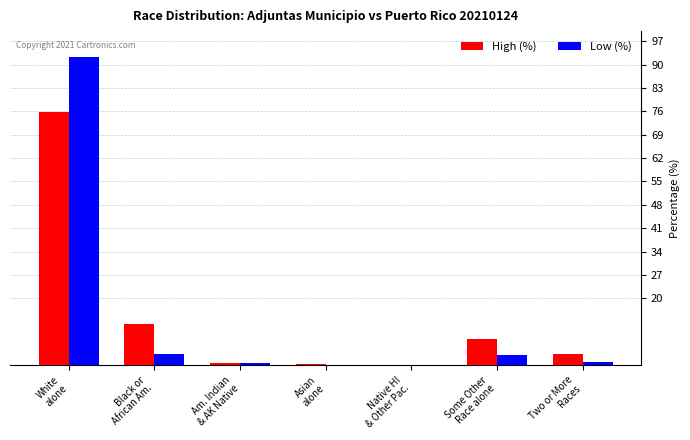

What is the sum of all Low (%) values?

100.0